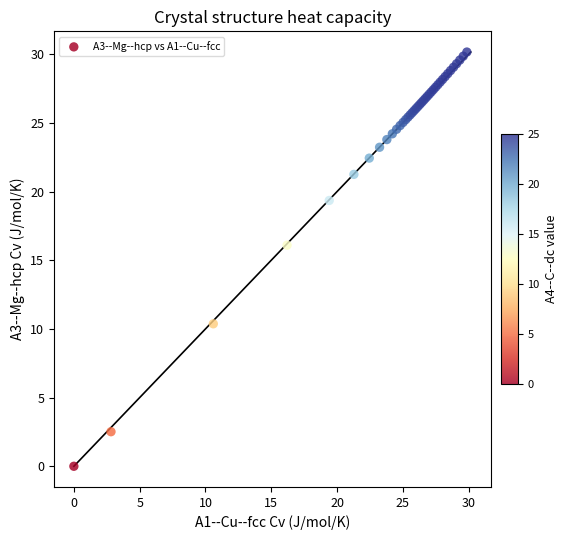

What Y value in the scatter plot is closest to 15?

16.1